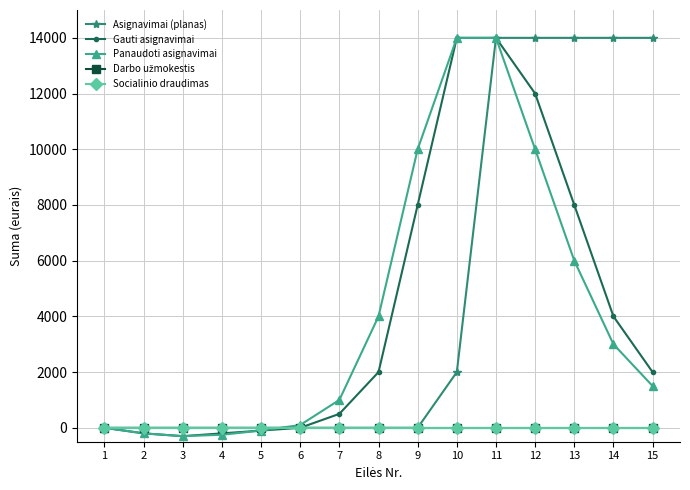

Reading left to right, extract all data points from this chart.

Asignavimai (planas): 1=0	2=0	3=0	4=0	5=0	6=0	7=0	8=0	9=0	10=2000	11=14000	12=14000	13=14000	14=14000	15=14000
Gauti asignavimai: 1=0	2=-200	3=-300	4=-200	5=-100	6=0	7=500	8=2000	9=8000	10=14000	11=14000	12=12000	13=8000	14=4000	15=2000
Panaudoti asignavimai: 1=0	2=-200	3=-300	4=-250	5=-100	6=100	7=1000	8=4000	9=10000	10=14000	11=14000	12=10000	13=6000	14=3000	15=1500
Darbo užmokestis: 1=0	2=0	3=0	4=0	5=0	6=0	7=0	8=0	9=0	10=0	11=0	12=0	13=0	14=0	15=0
Socialinio draudimas: 1=0	2=0	3=0	4=0	5=0	6=0	7=0	8=0	9=0	10=0	11=0	12=0	13=0	14=0	15=0